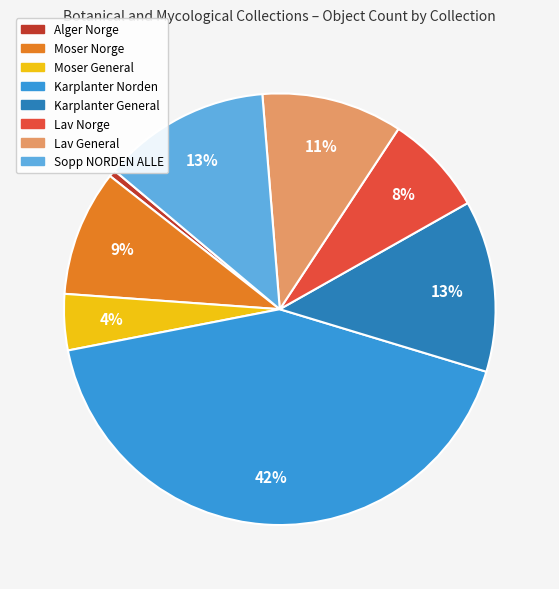

Which slice is the smallest?

Alger Norge